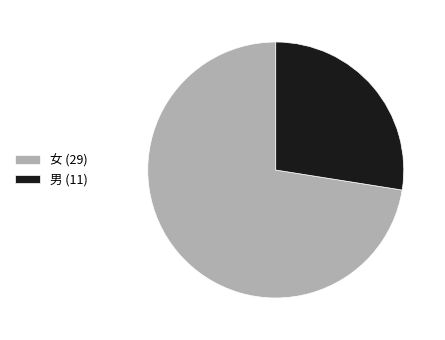

Which has a higher value, 男 or 女?

女